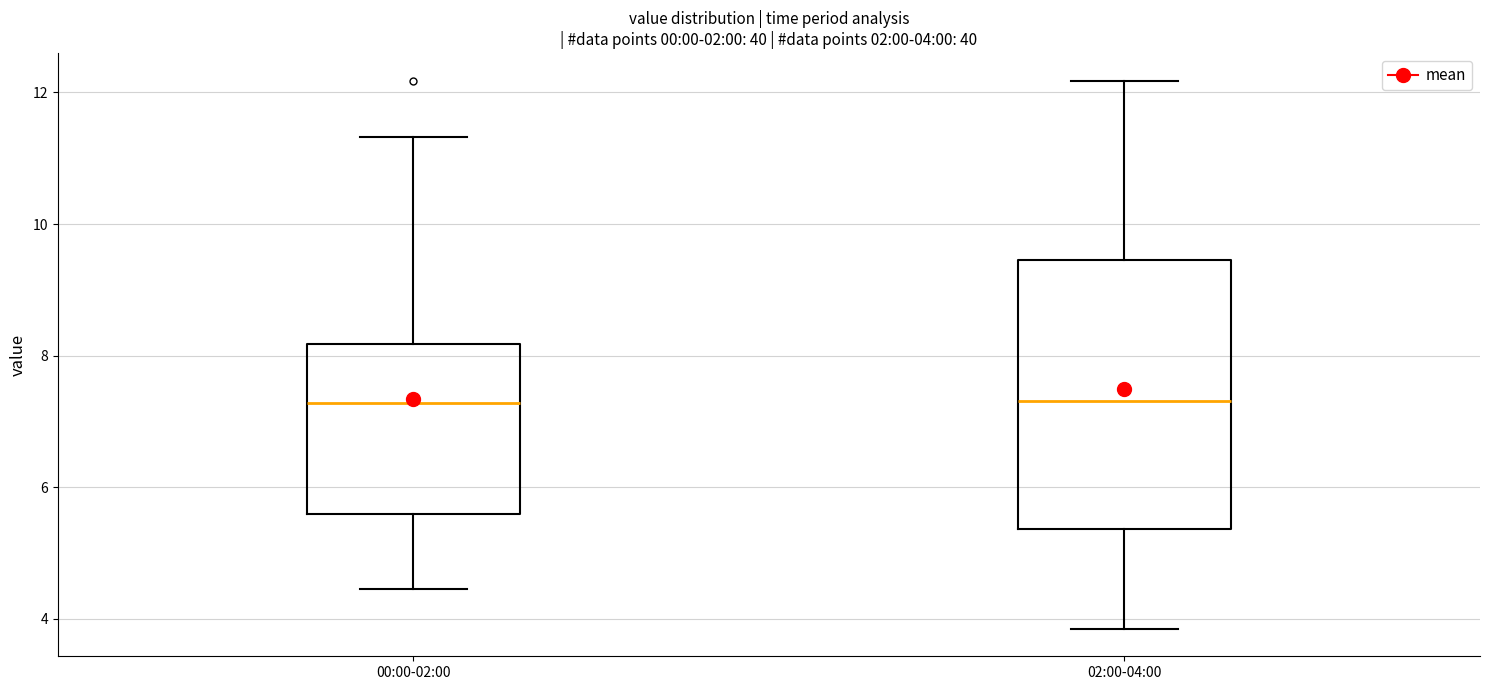

Comparing the boxes themselves (not the whiskers), which one is the tallest?

02:00-04:00